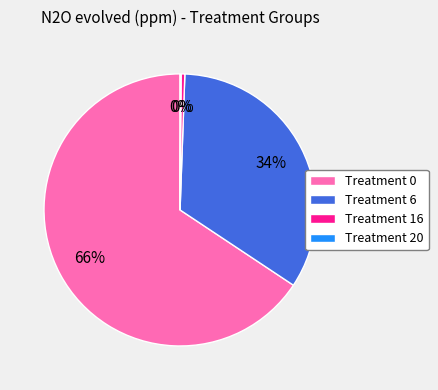

True or false: Treatment 16 accounts for 0% of the total.

True